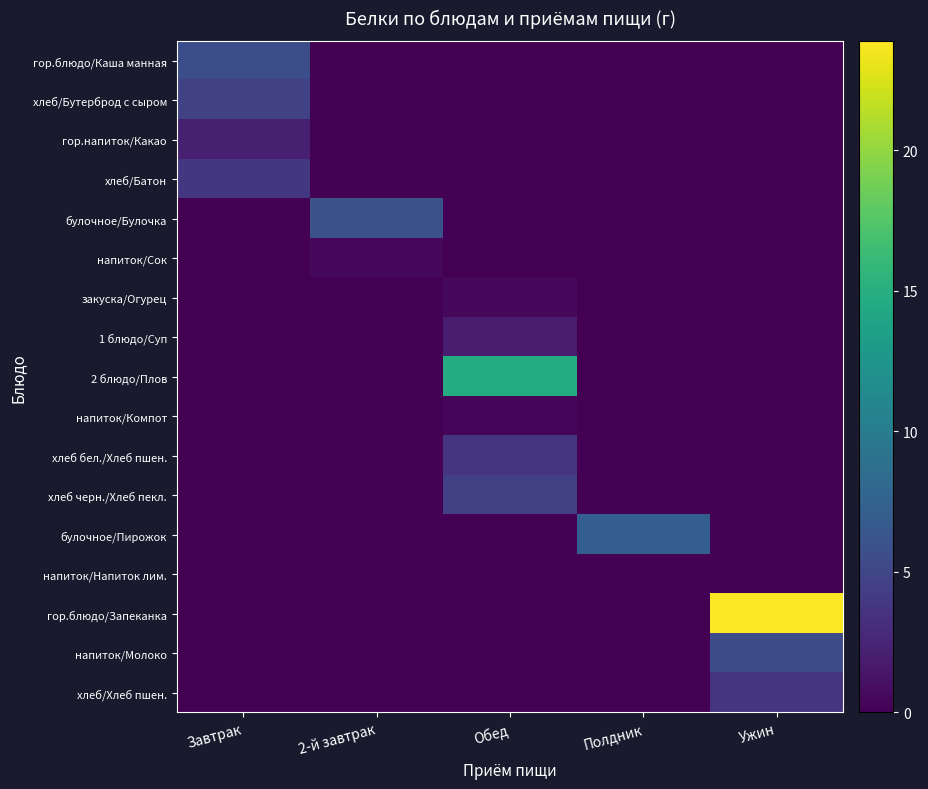

What is the total value across all series at Обед?

25.7